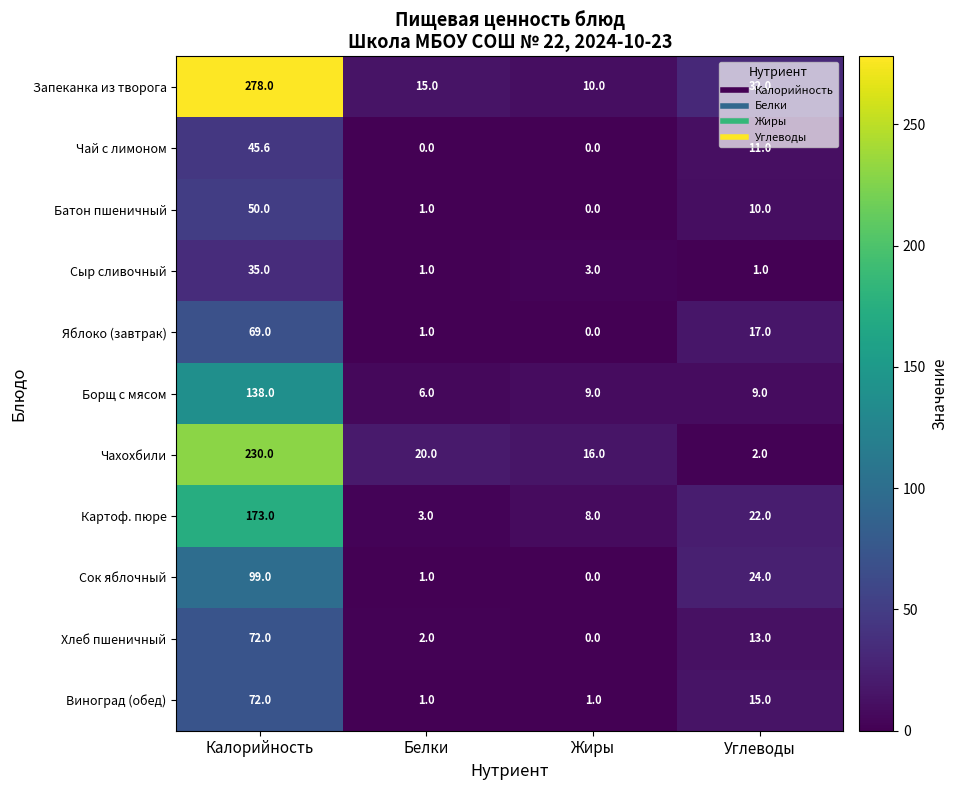

True or false: Борщ с мясом has a value of 9.0 at Жиры.

True